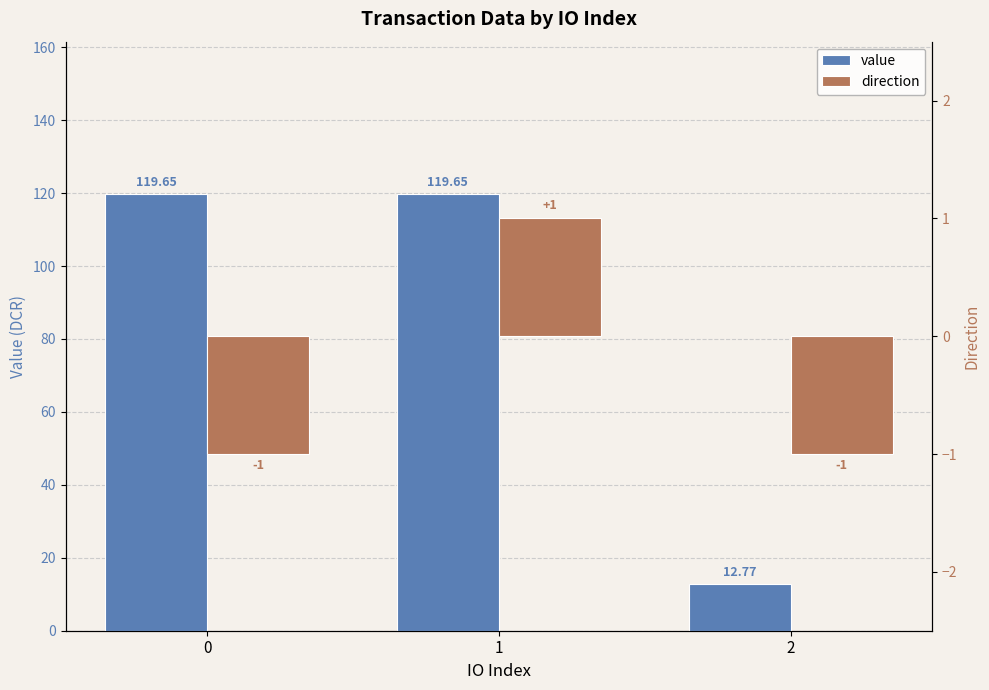

What is the average value of the direction series?

-0.3